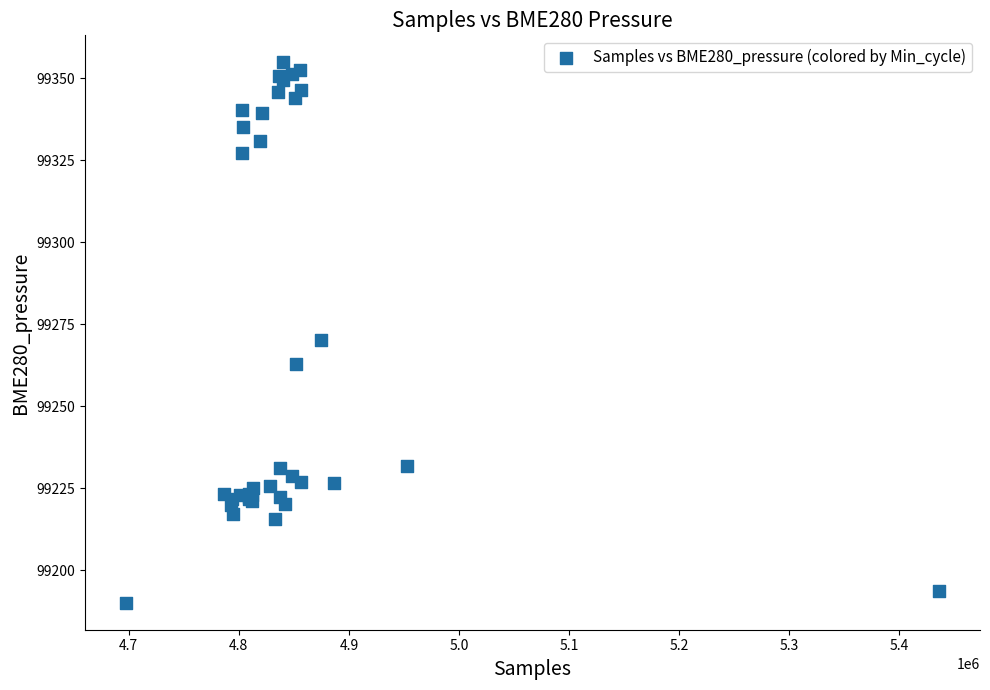

What Y value in the scatter plot is closest to 99272?

99270.1